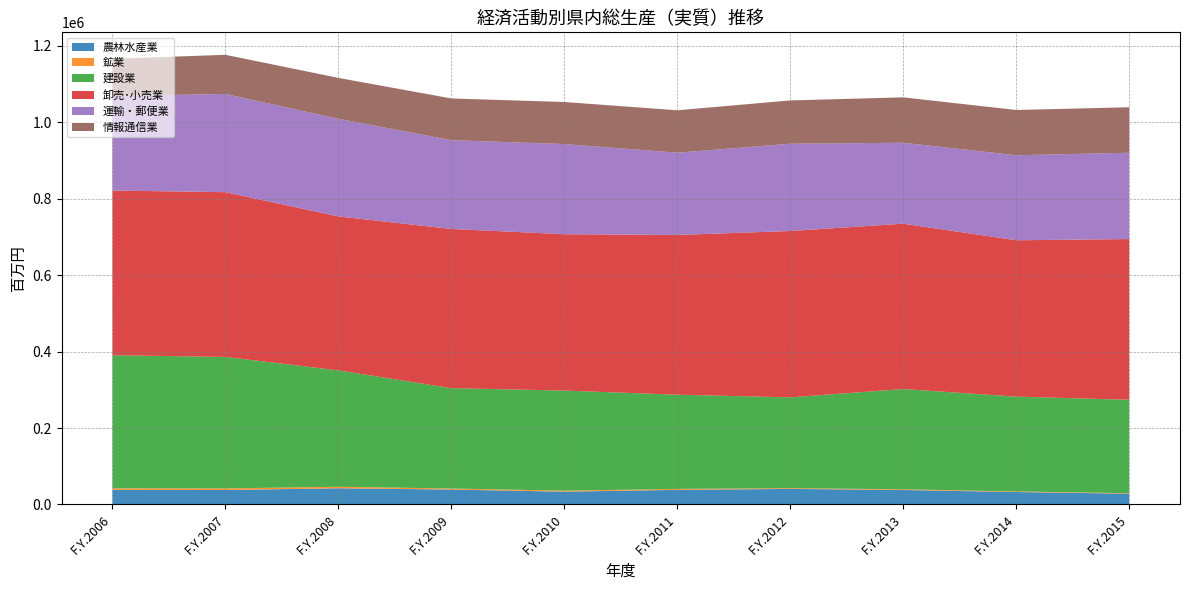

Reading left to right, extract all data points from this chart.

農林水産業: 38125	37681	42219	38939	33327	38146	40622	37733	32443	28086
鉱業: 3861	4104	4053	2638	2607	2445	1948	1851	1482	1347
建設業: 348569	344277	304599	262655	262085	246554	237665	262432	248185	244443
卸売･小売業: 431107	431268	403031	416809	409279	418180	435438	432834	409329	420726
運輸・郵便業: 247673	256973	255494	232384	235937	215324	228478	211864	222519	225834
情報通信業: 97186	102574	107019	109208	110094	110999	113324	118807	118489	119179